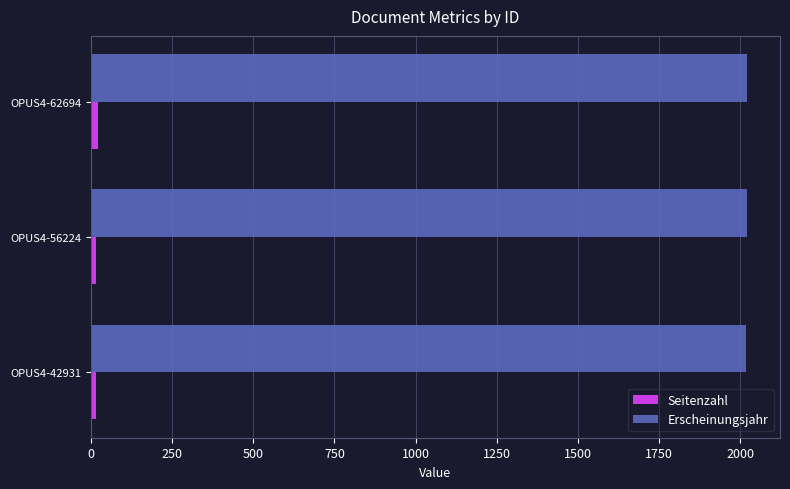

What is the average value of the Seitenzahl series?

19